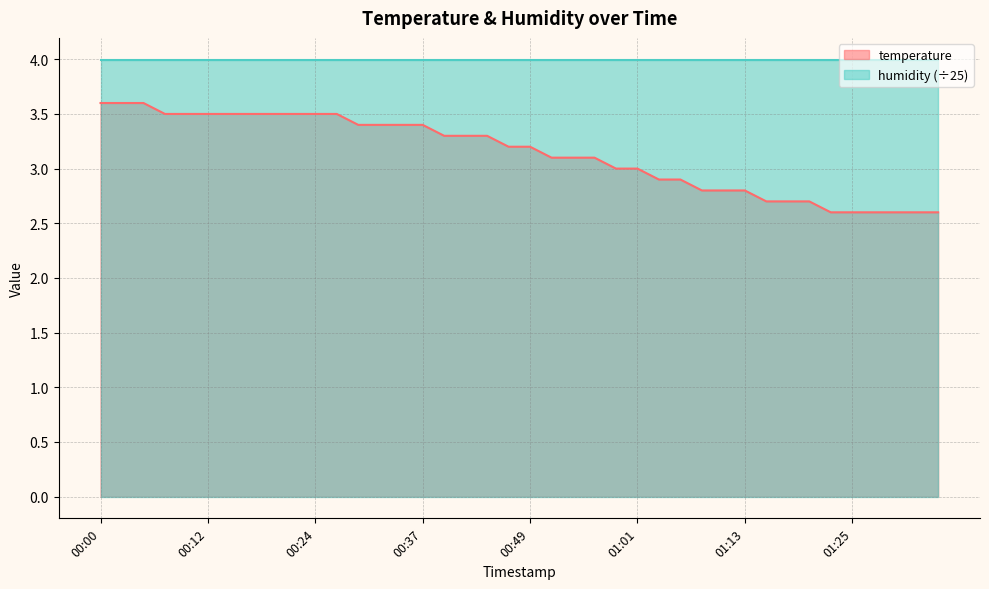

What is the average value?

3.1